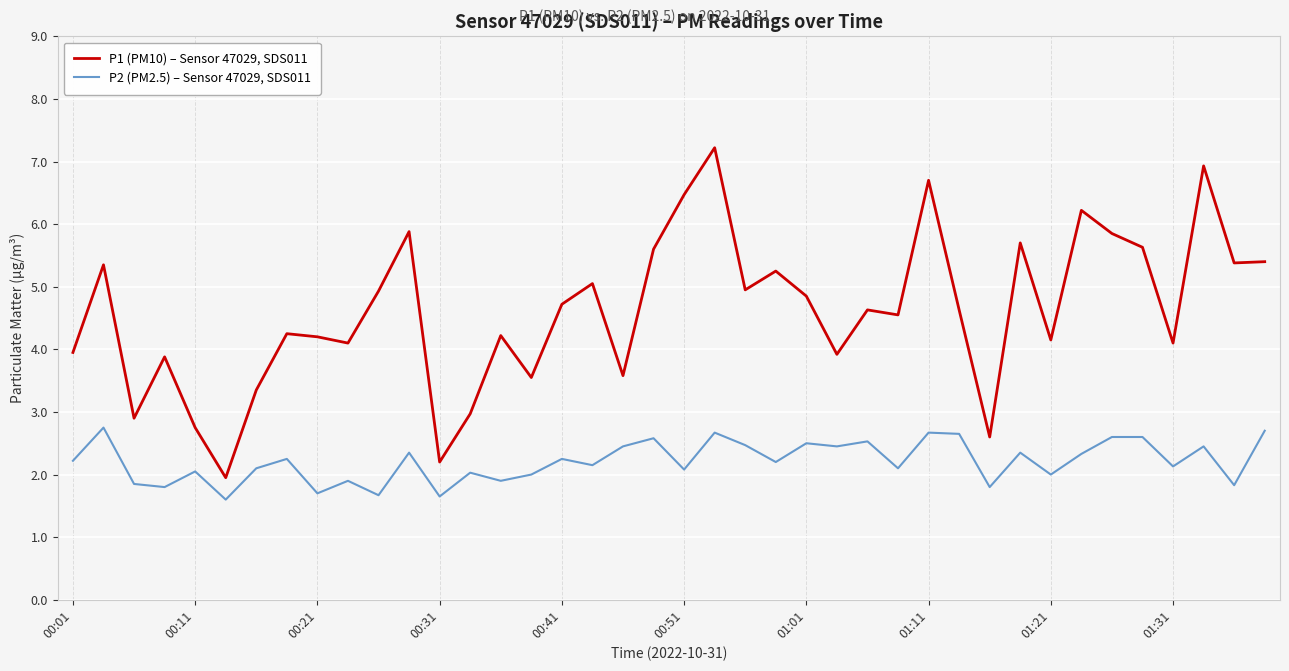

True or false: P2 (PM2.5) – Sensor 47029, SDS011 and P1 (PM10) – Sensor 47029, SDS011 cross at least once.

False